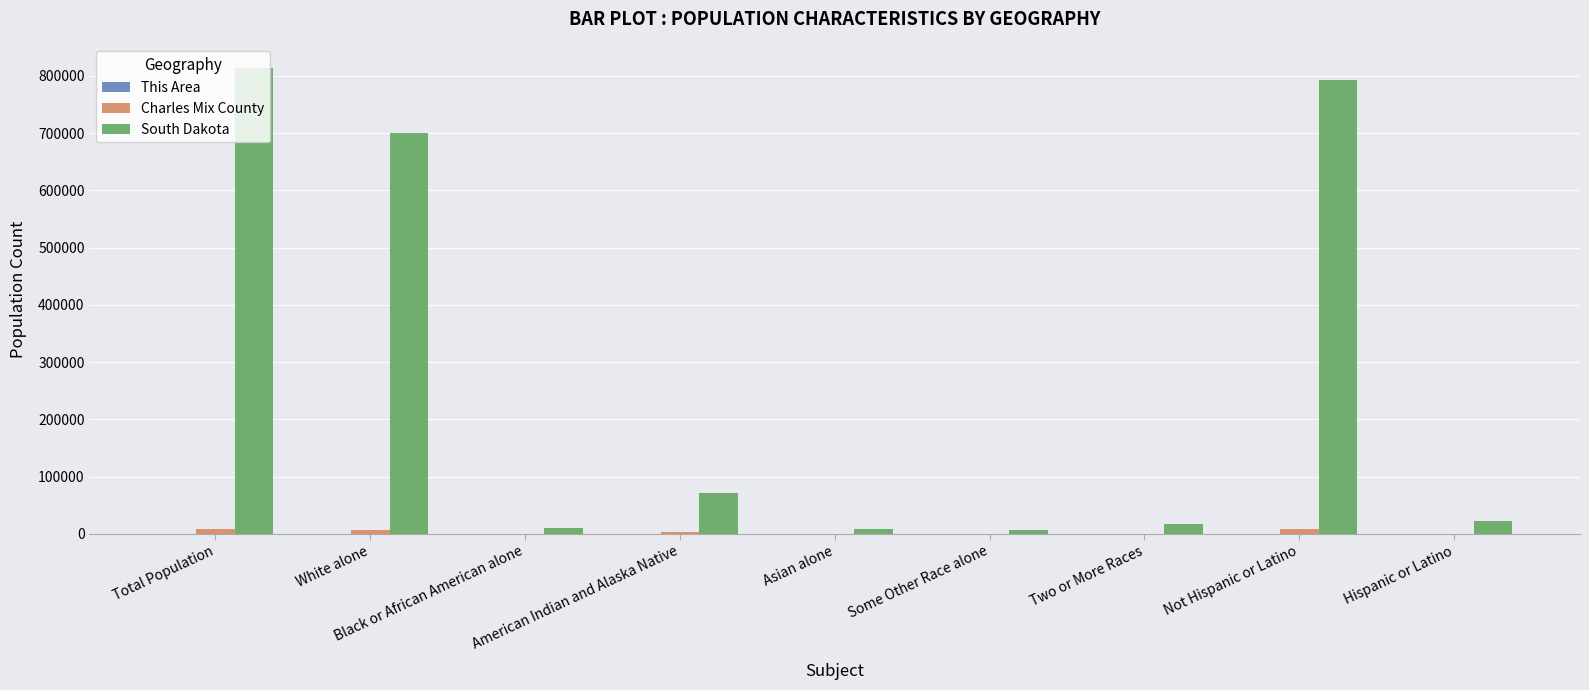

How many groups of bars are there?

9